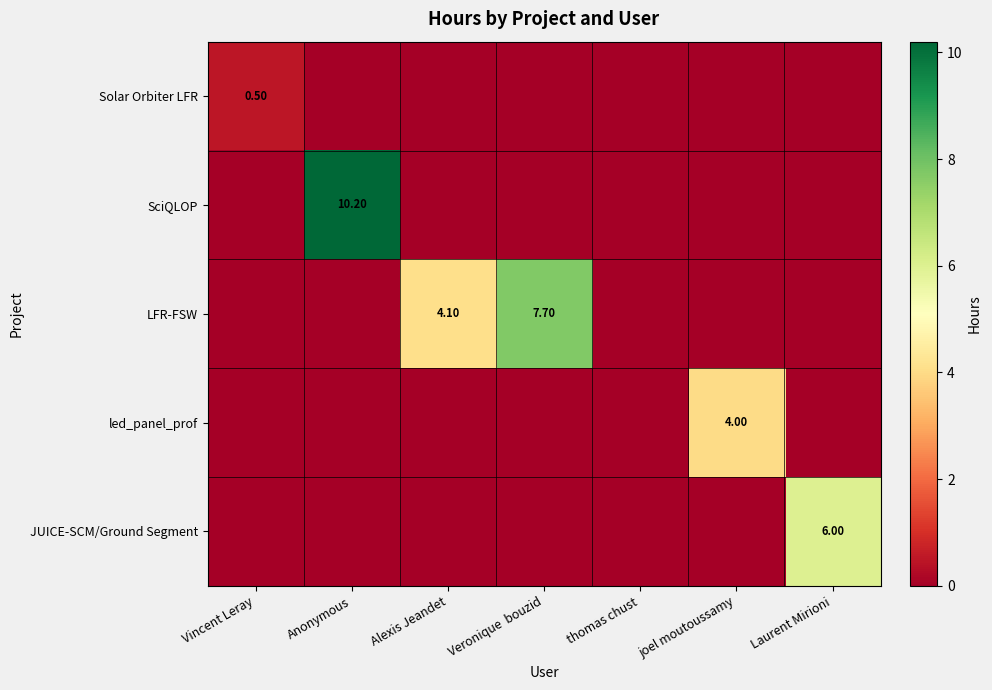

List the labels in order of led_panel_prof value, largest first.

joel moutoussamy, Vincent Leray, Anonymous, Alexis Jeandet, Veronique bouzid, thomas chust, Laurent Mirioni